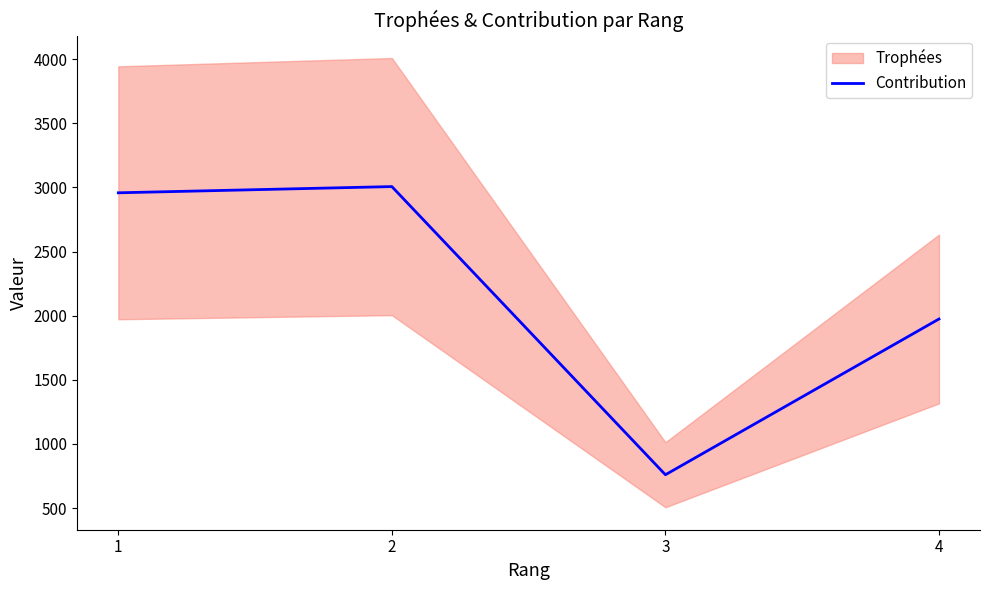

Between 4 and 1, which is larger?

1